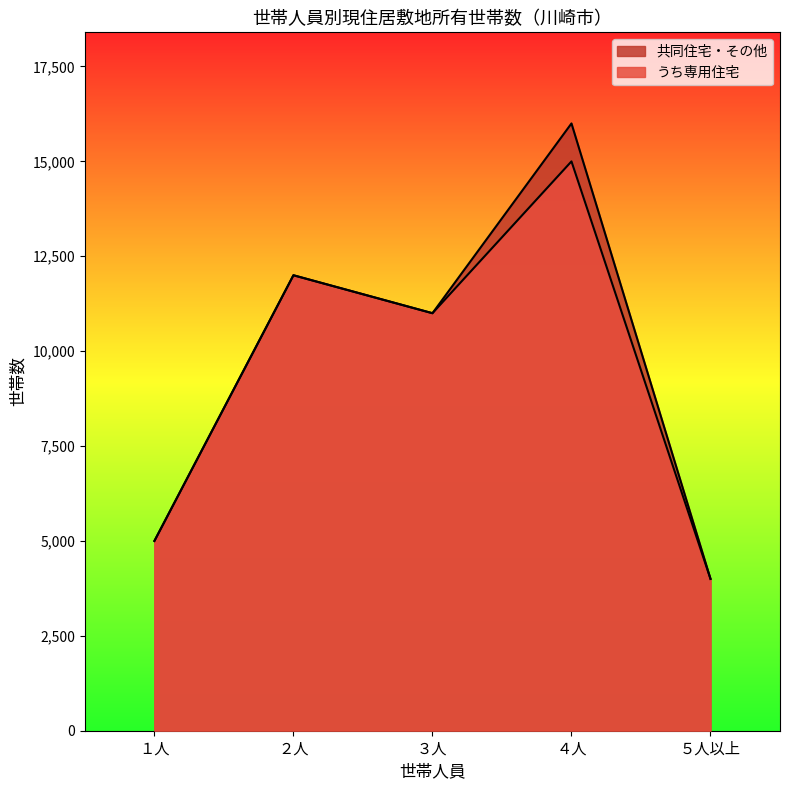

How many lines are shown in the chart?

2